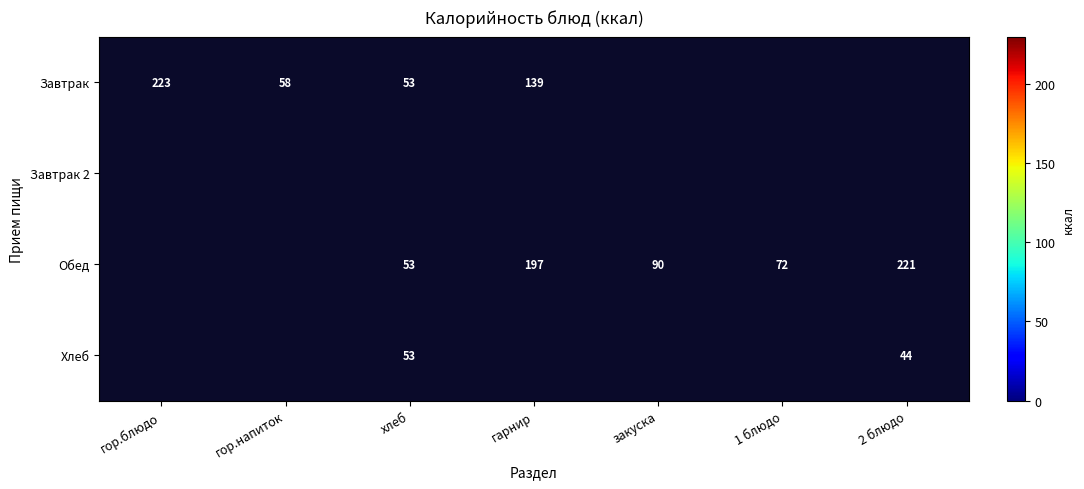

Rank the series by their average value, from highest to lowest.

Обед, Завтрак, Хлеб, Завтрак 2